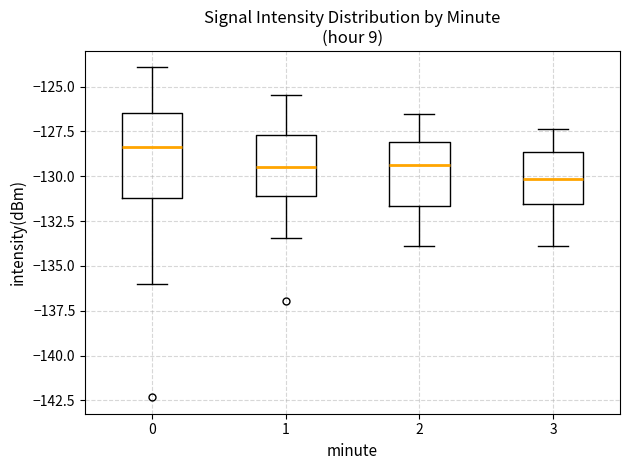

Which box has the highest median line?

0